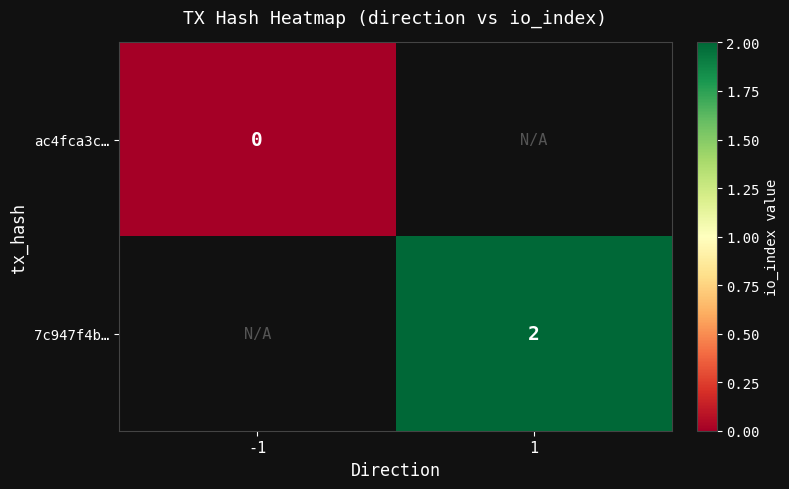

The value of 7c947f4b… at 1 is 2. True or false?

True